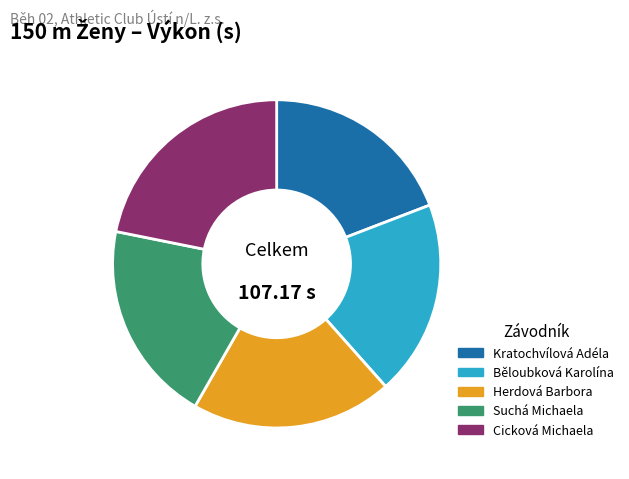

Which category has the biggest portion of the pie?

Cicková Michaela